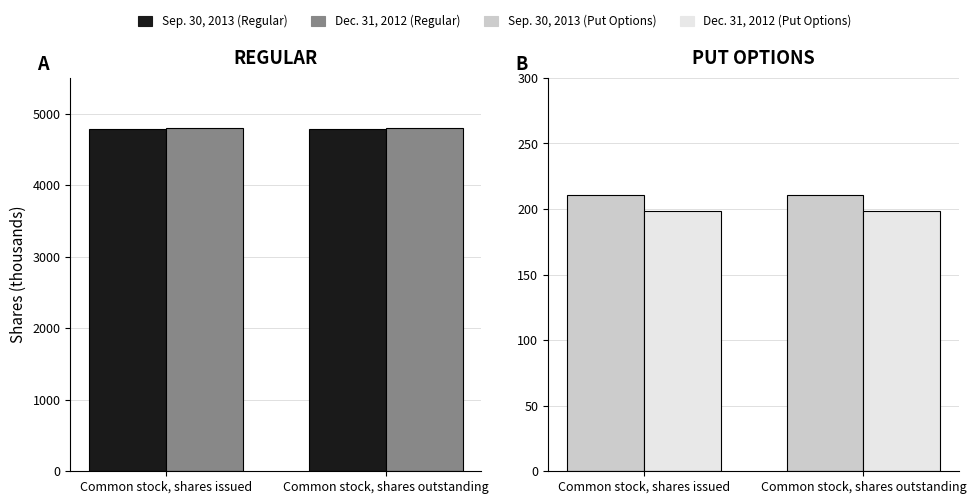

At which label is Dec. 31, 2012 (Put Options) closest to 198?

Common stock, shares issued